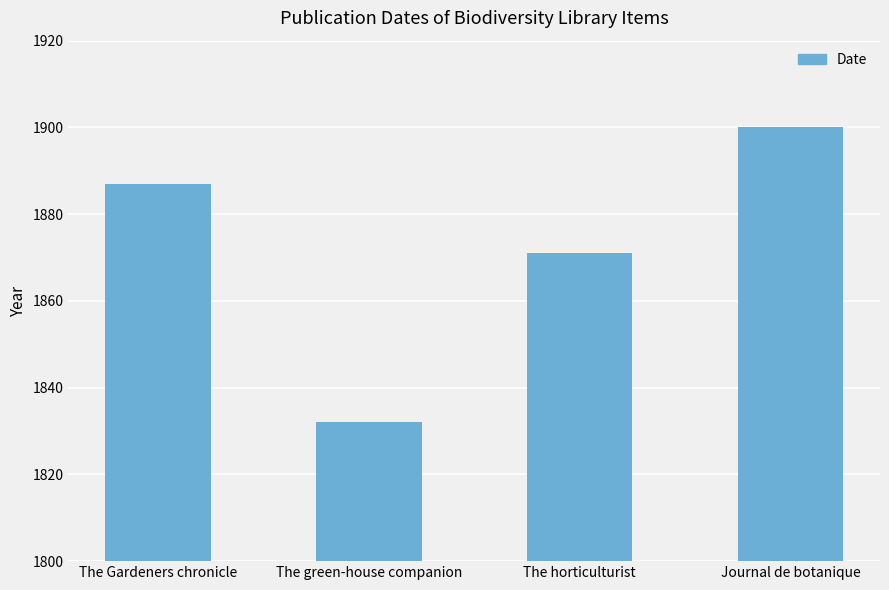

Count the values in the range 1871 to 1900.

3